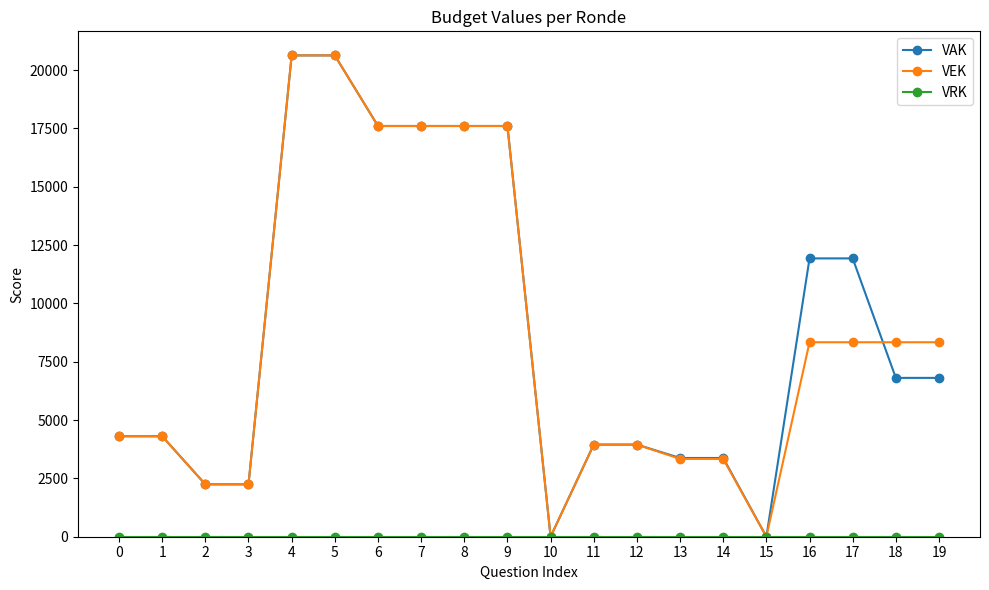

What is the maximum value for VEK?

20631